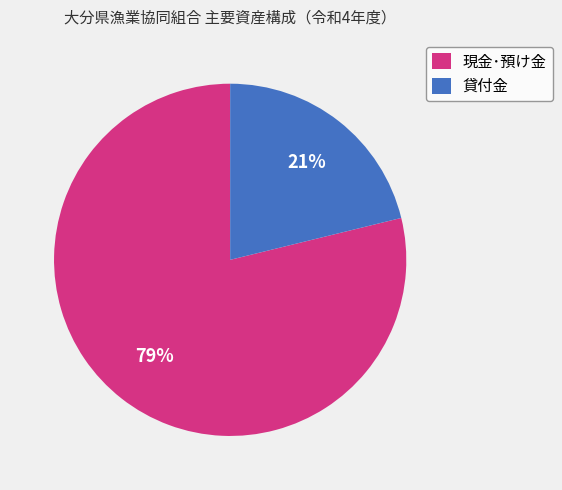

To the nearest percent, what is the difference between the 貸付金 and 現金･預け金 slice percentages?

58%